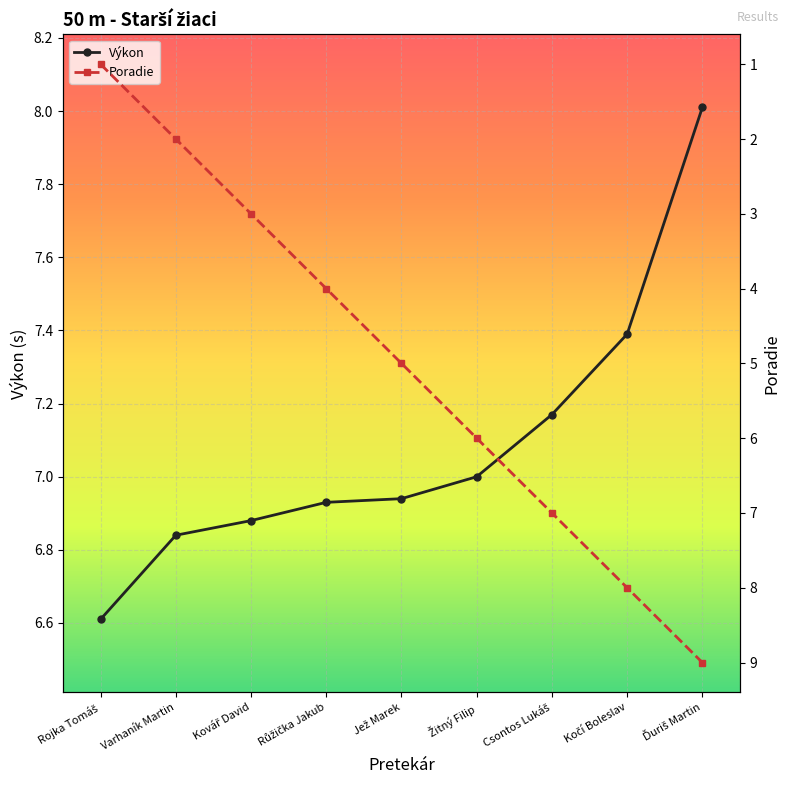

How many data points does each series have?

9